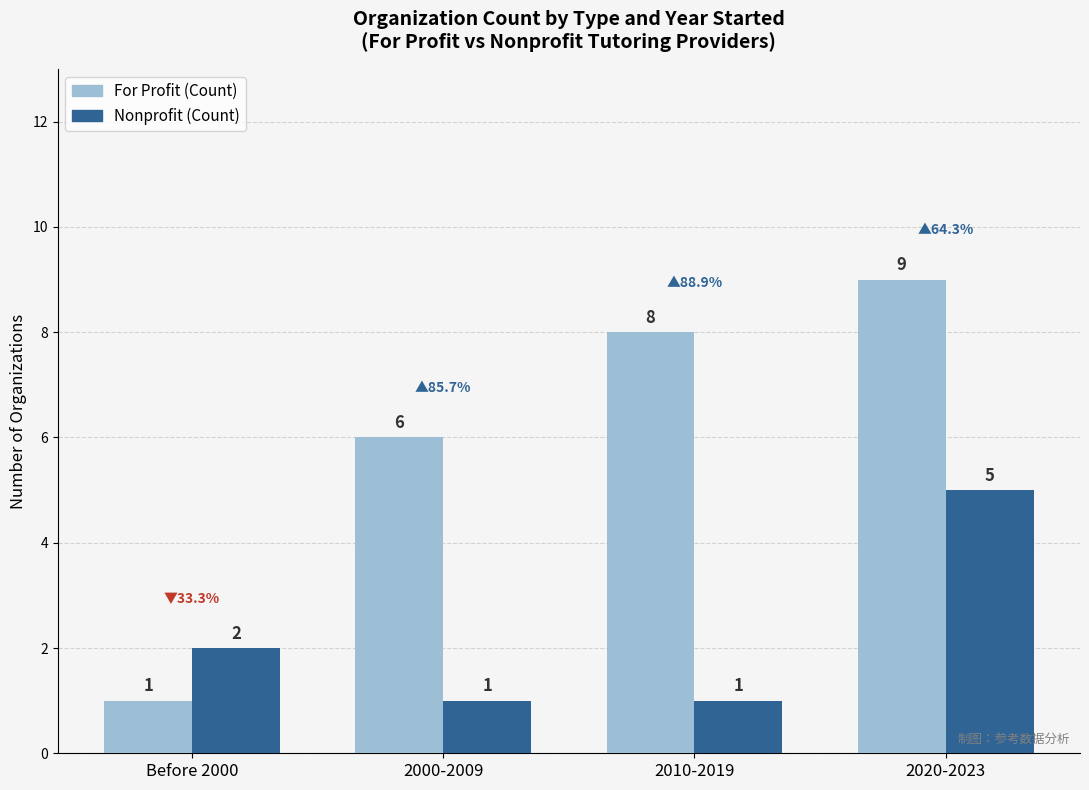

What position from the right is 2000-2009?

3